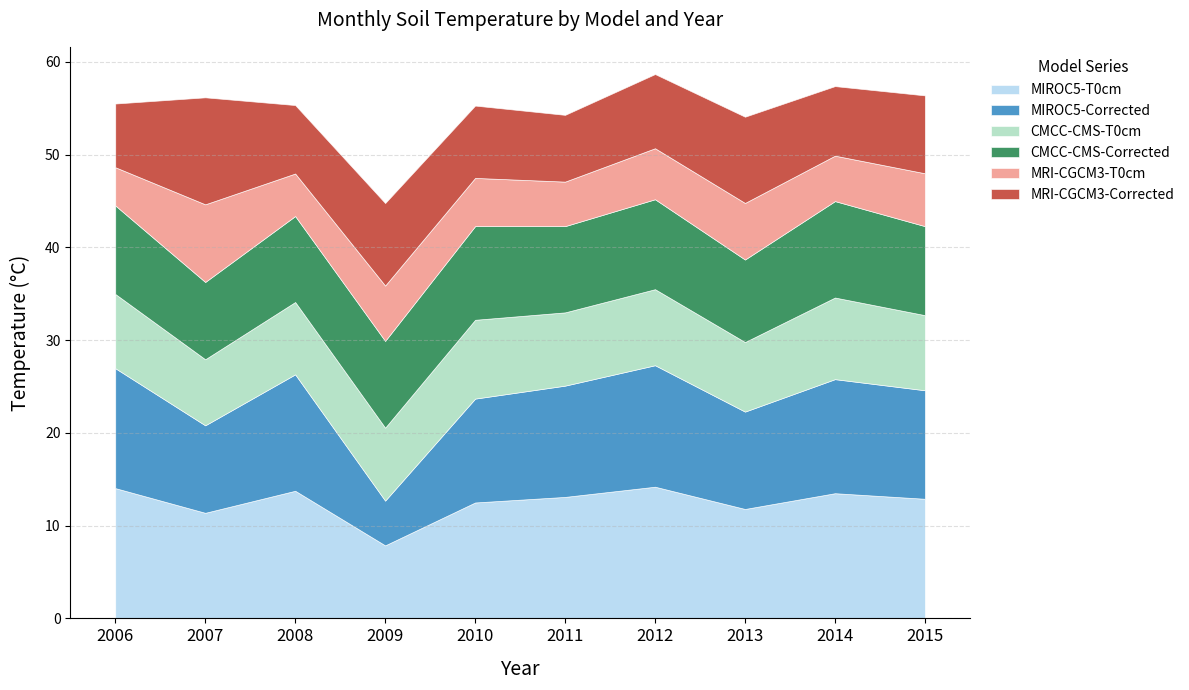

Where is MRI-CGCM3-Corrected nearest to the value 9?

2009